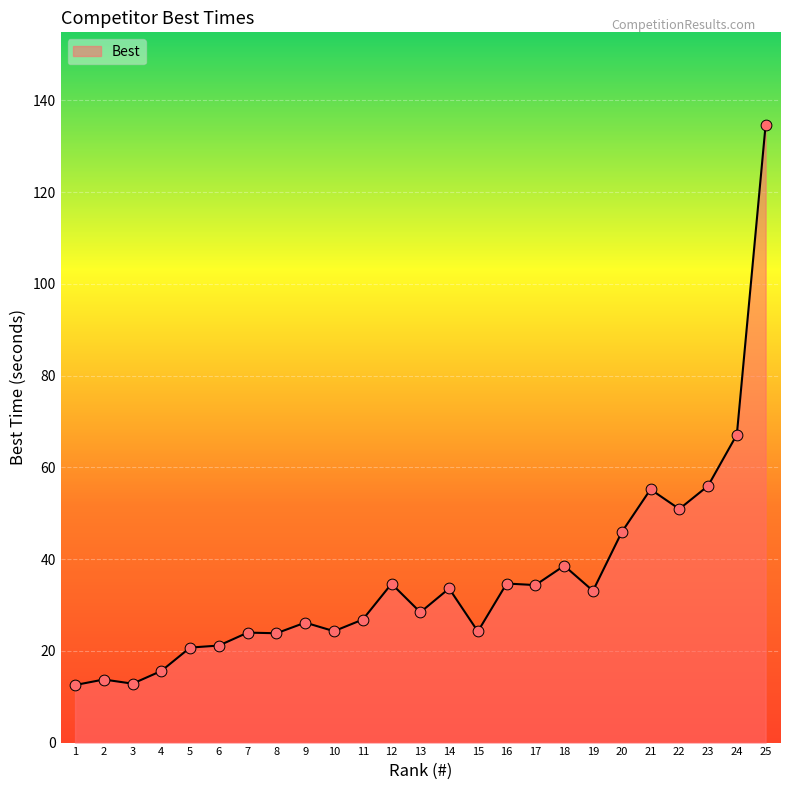

Which has a higher value, 10 or 5?

10